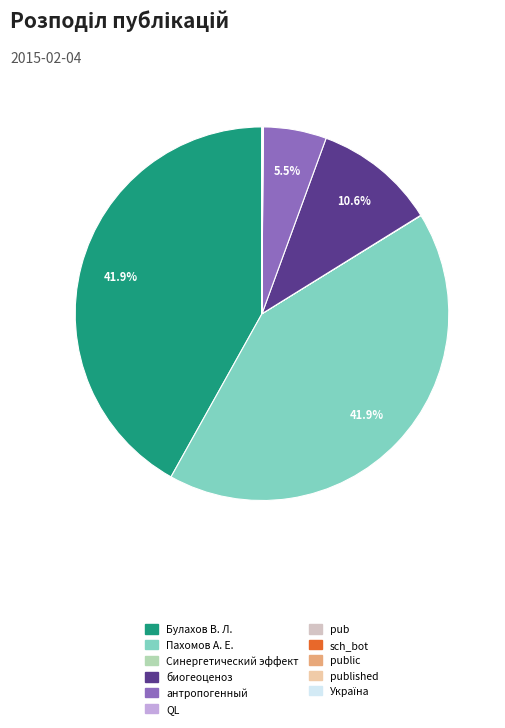

Is there a majority slice in this chart?

No